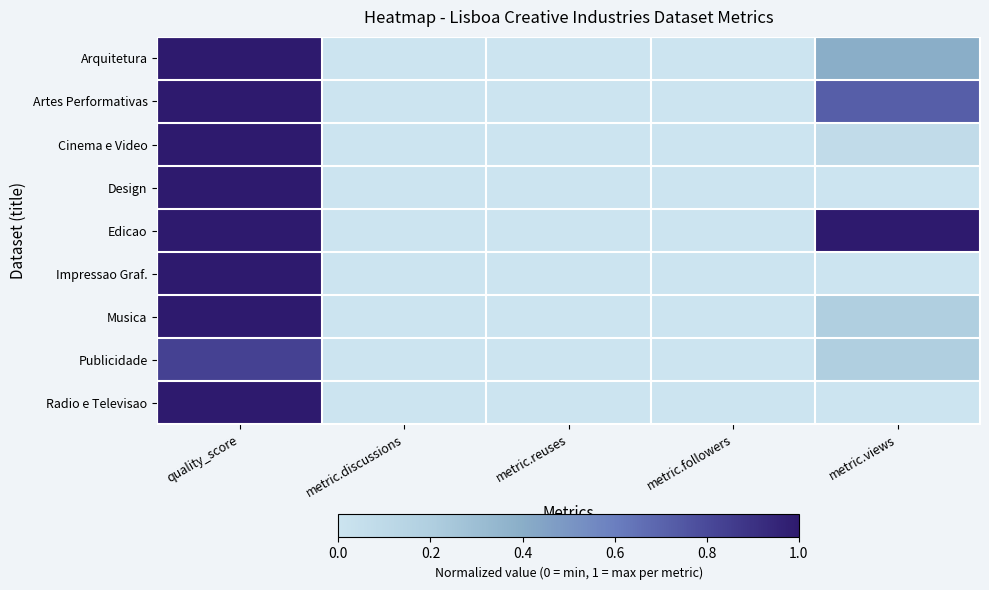

Count the number of categories in the chart.

5